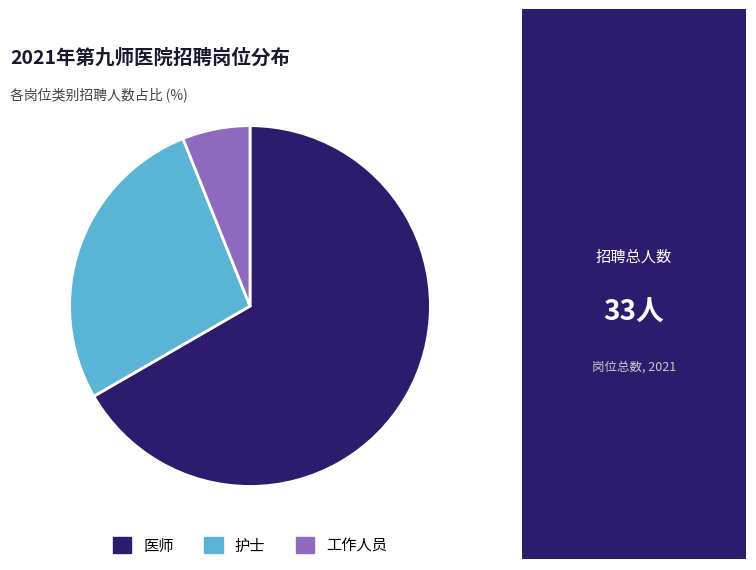

Do 护士 and 工作人员 together represent more than half of the pie?

No